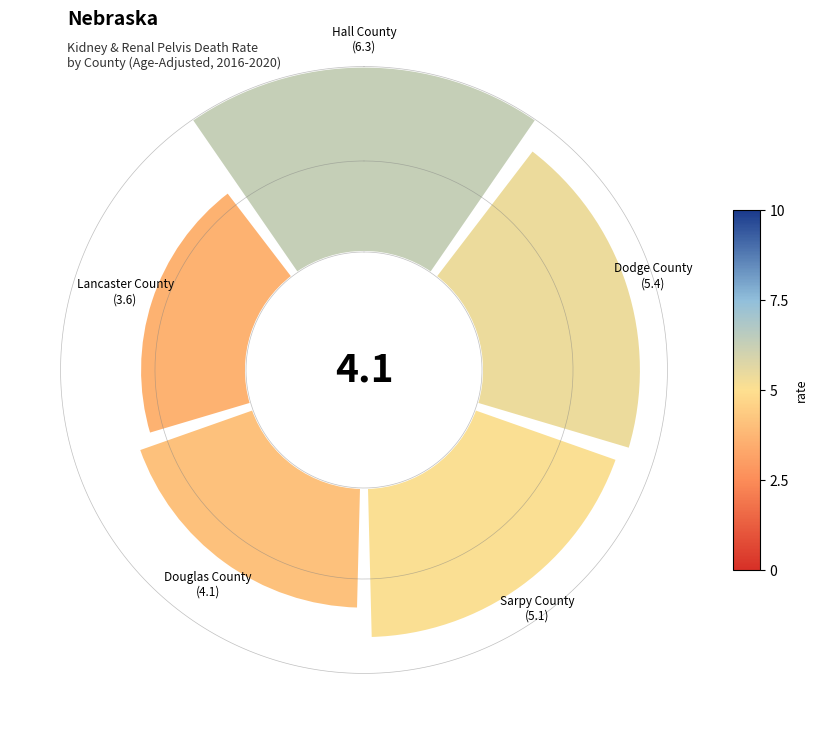

Do 2 and 4 together represent more than half of the pie?

No